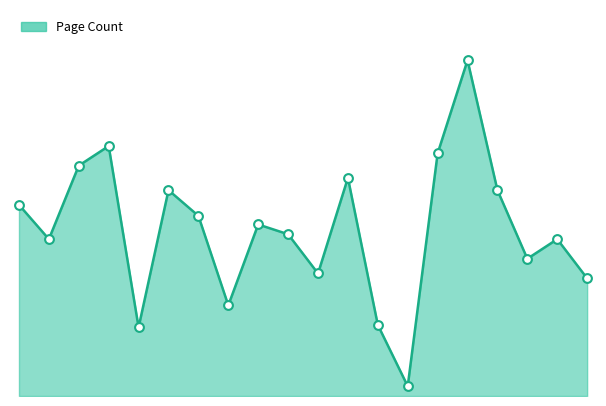

What is the change in value from 9186 to 14064?

-120